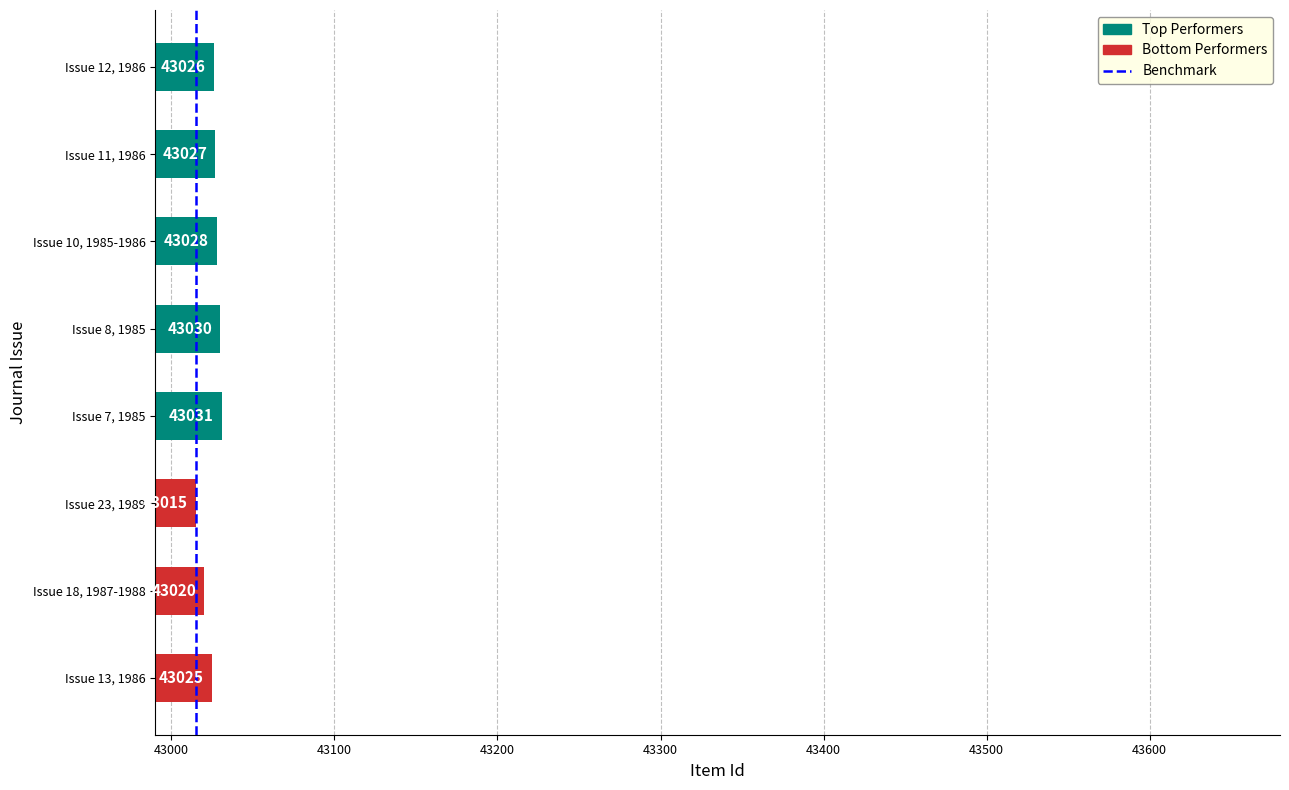

What is the sum of all values?

344202